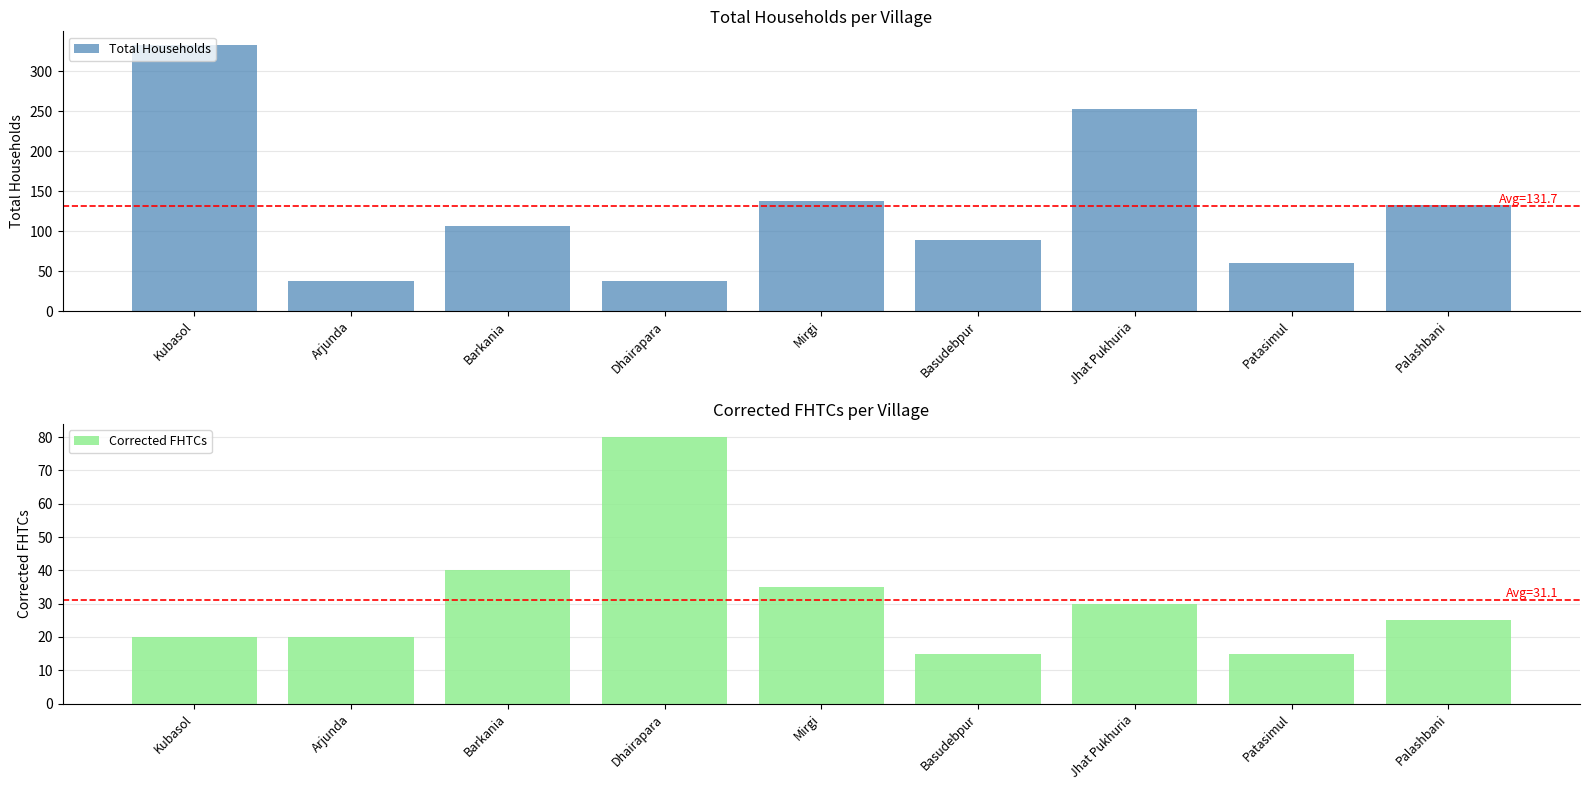

Reading left to right, what are all the values shown in this chart?

Total Households: Kubasol=333	Arjunda=38	Barkania=106	Dhairapara=37	Mirgi=138	Basudebpur=89	Jhat Pukhuria=252	Patasimul=60	Palashbani=132
Corrected FHTCs: Kubasol=20	Arjunda=20	Barkania=40	Dhairapara=80	Mirgi=35	Basudebpur=15	Jhat Pukhuria=30	Patasimul=15	Palashbani=25